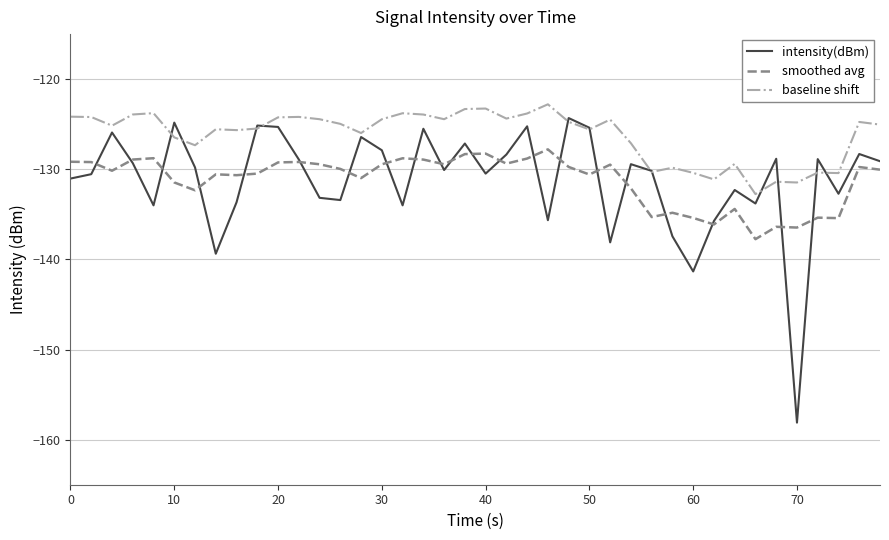

What is the minimum value shown in the chart?

-158.1